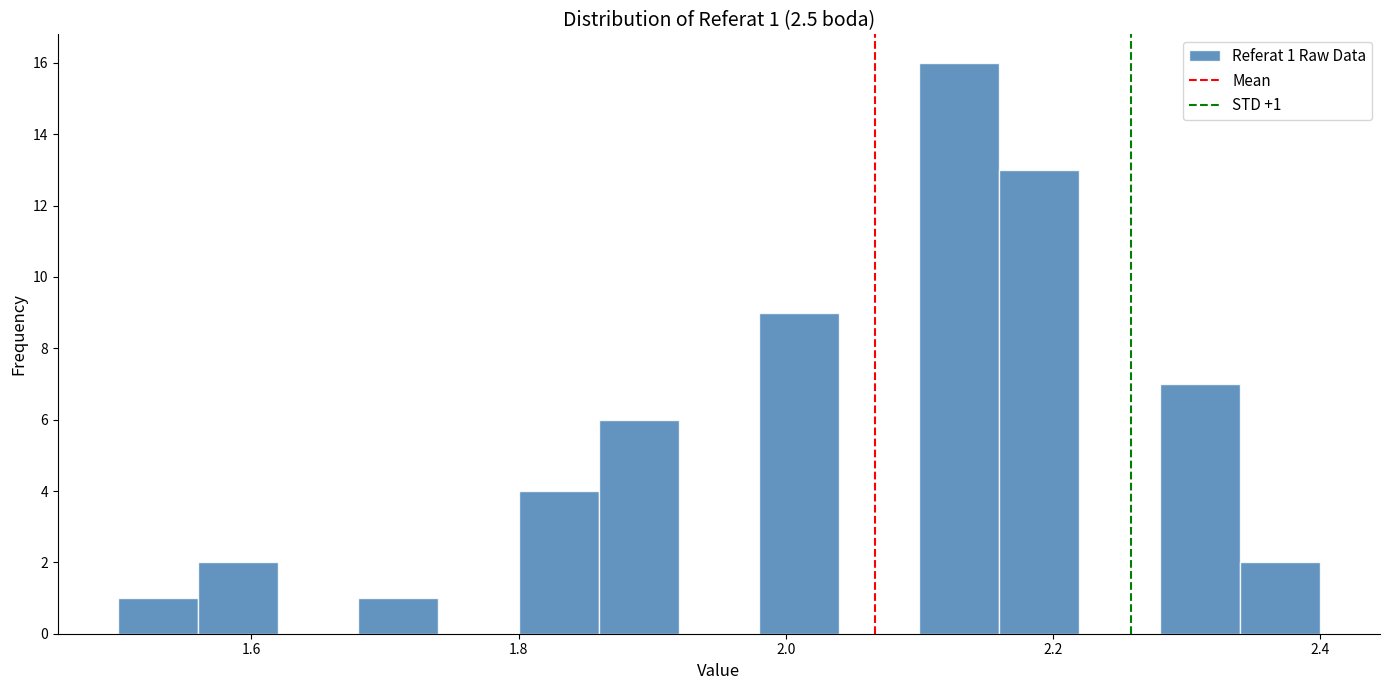

Around what value on the x-axis is the tallest bar? Give the approximate position of its centre, as read against the axis.

2.14